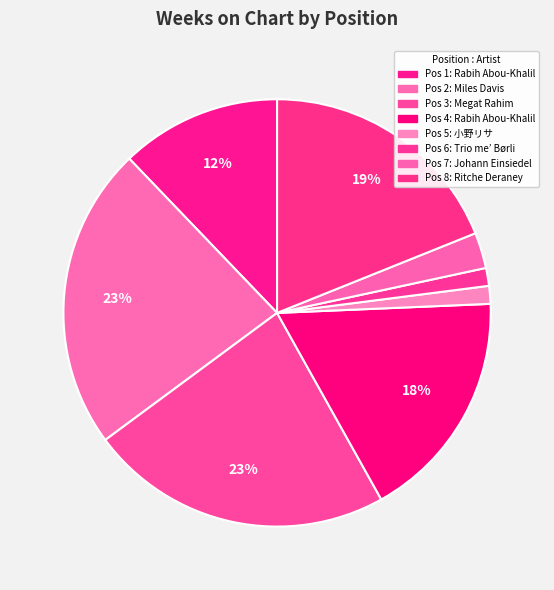

What is the smallest slice in the pie chart?

5